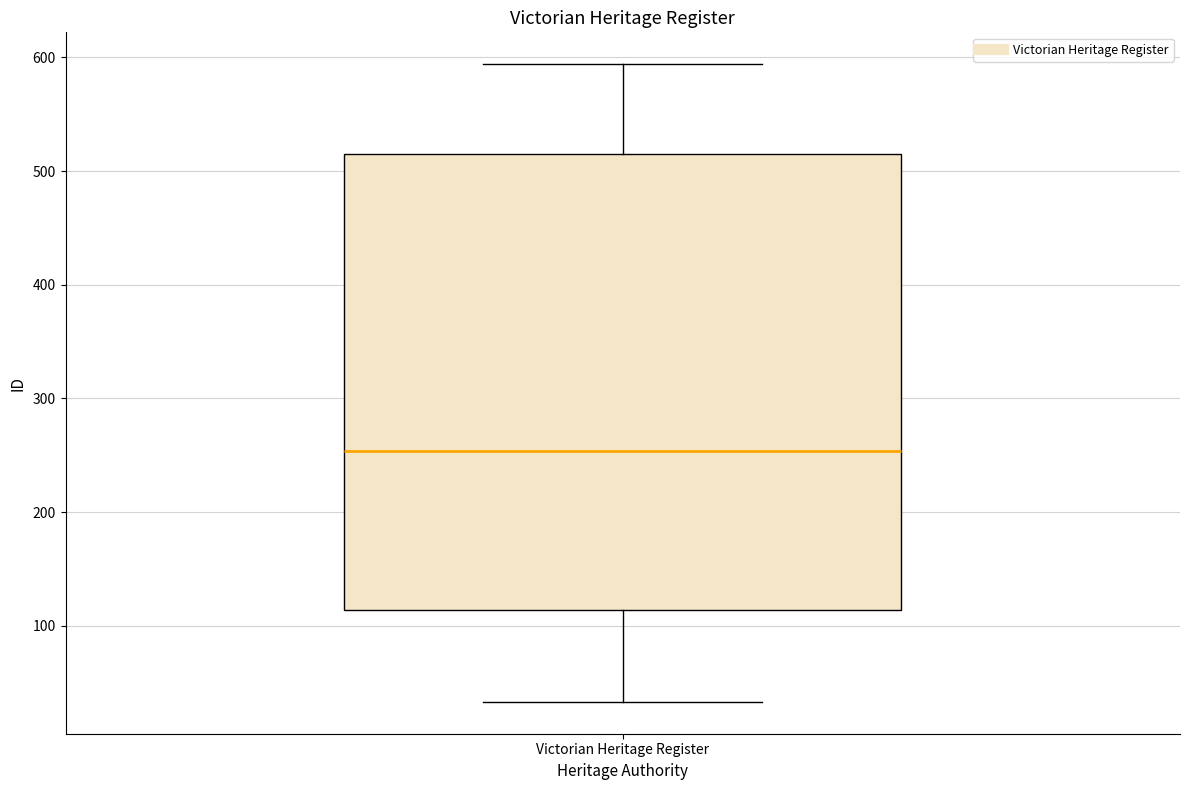

Where does the median line of the box for Victorian Heritage Register sit on the y-axis? The values are not printed on the chart, so give them approximately, as read against the axis.

250